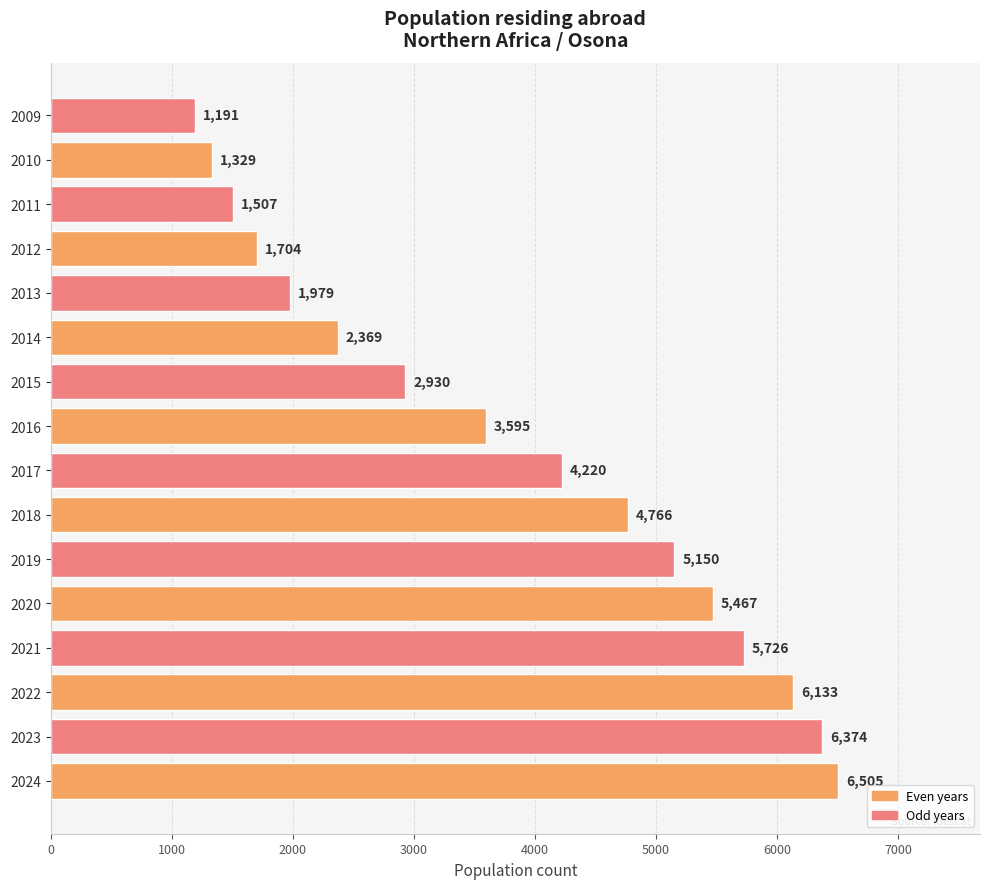

Which label corresponds to the smallest value in the chart?

2009